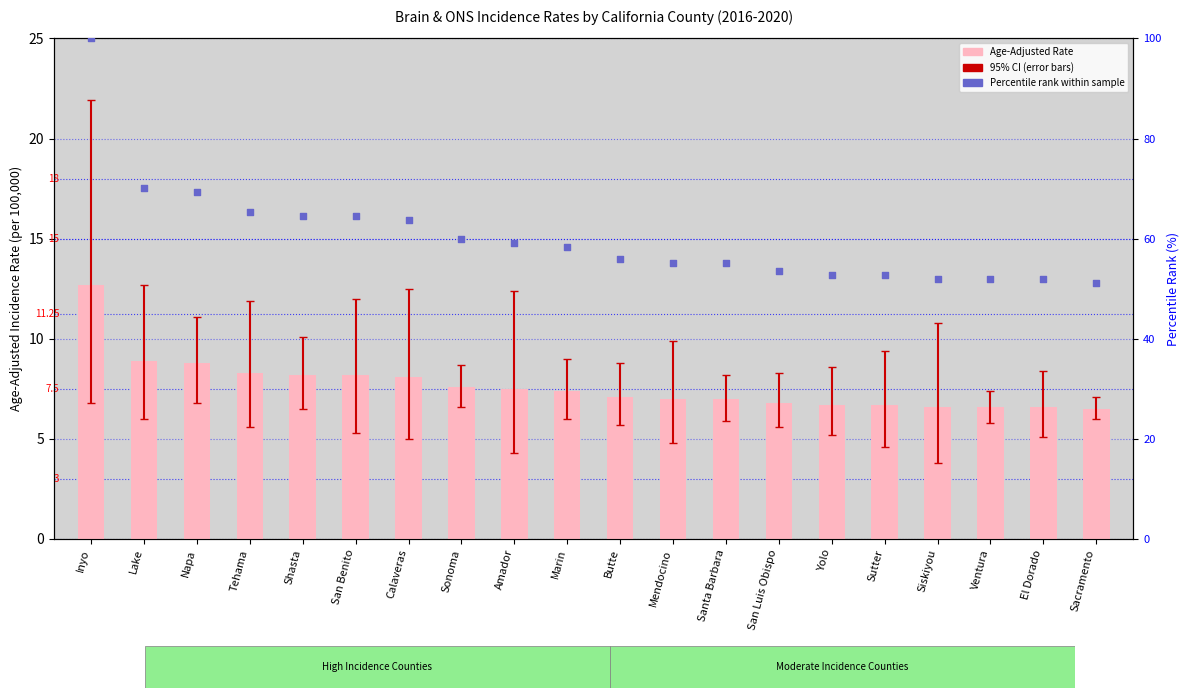

Is the value of Percentile rank within sample at Tehama greater than the value of Age-Adjusted Rate at Yolo?

Yes